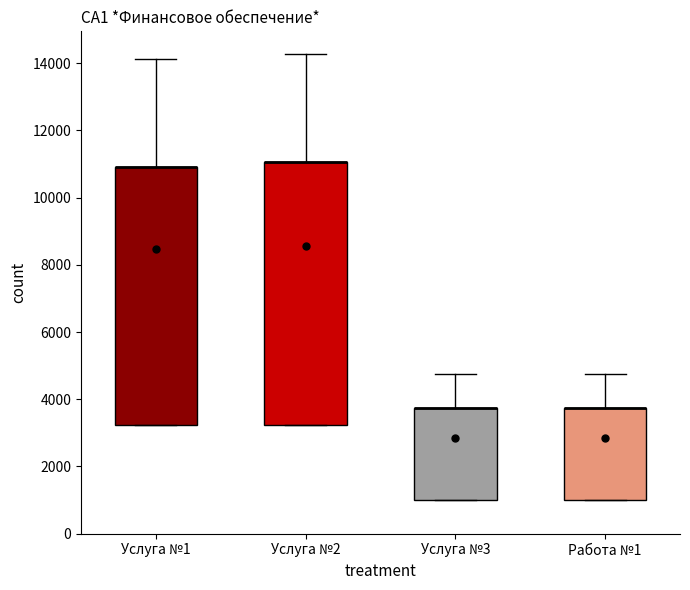

Reading left to right, transcribe this box plot: for each box, give where its median line is, the range the box spans, and where its two whiskers end, as read against the y-axis. The values are not printed on the chart, so give them approximately, as read against the axis.

Услуга №1: median 11000 (drawn on the box's upper edge), box 3200 to 11000, whiskers 3200 to 14200
Услуга №2: median 11000 (drawn on the box's upper edge), box 3200 to 11000, whiskers 3200 to 14200
Услуга №3: median 3800 (drawn on the box's upper edge), box 1000 to 3800, whiskers 1000 to 4800
Работа №1: median 3800 (drawn on the box's upper edge), box 1000 to 3800, whiskers 1000 to 4800